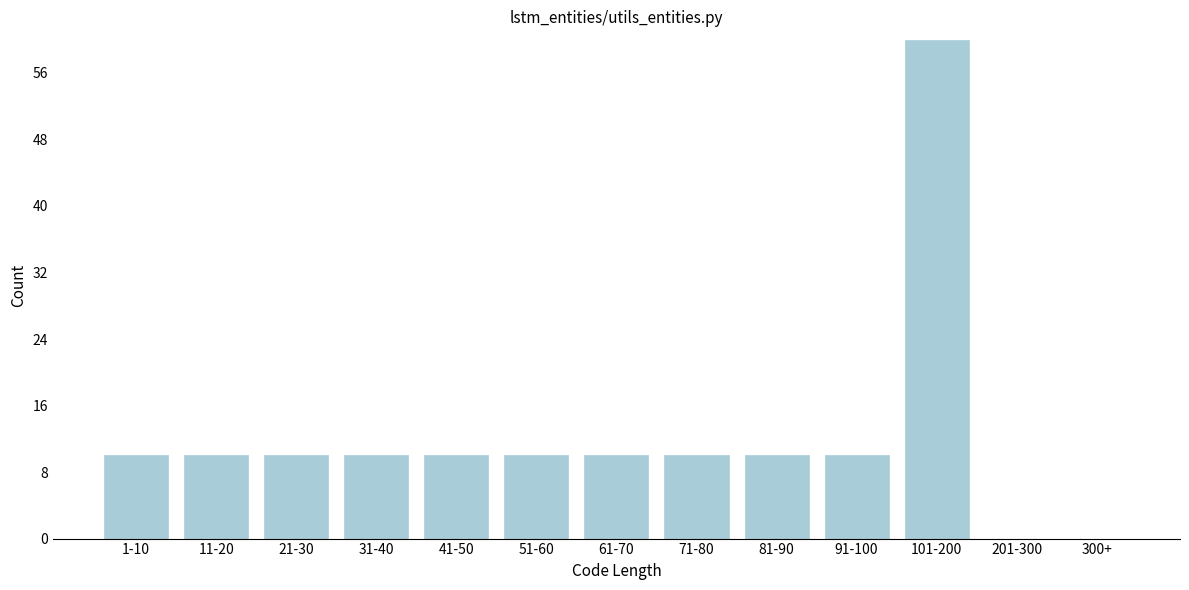

Reading left to right, transcribe all the data shown in this chart.

1-10=10	11-20=10	21-30=10	31-40=10	41-50=10	51-60=10	61-70=10	71-80=10	81-90=10	91-100=10	101-200=60	201-300=0	300+=0